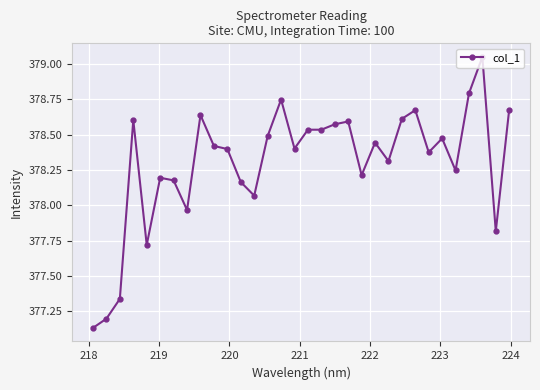

How many values exceed 378?

26